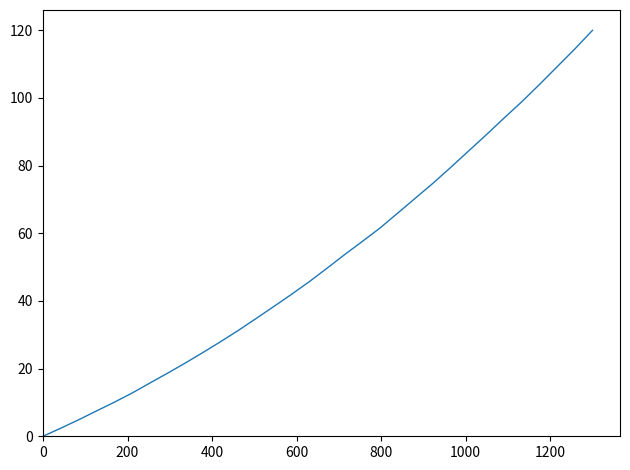

What is the maximum value shown in the chart?

120.0